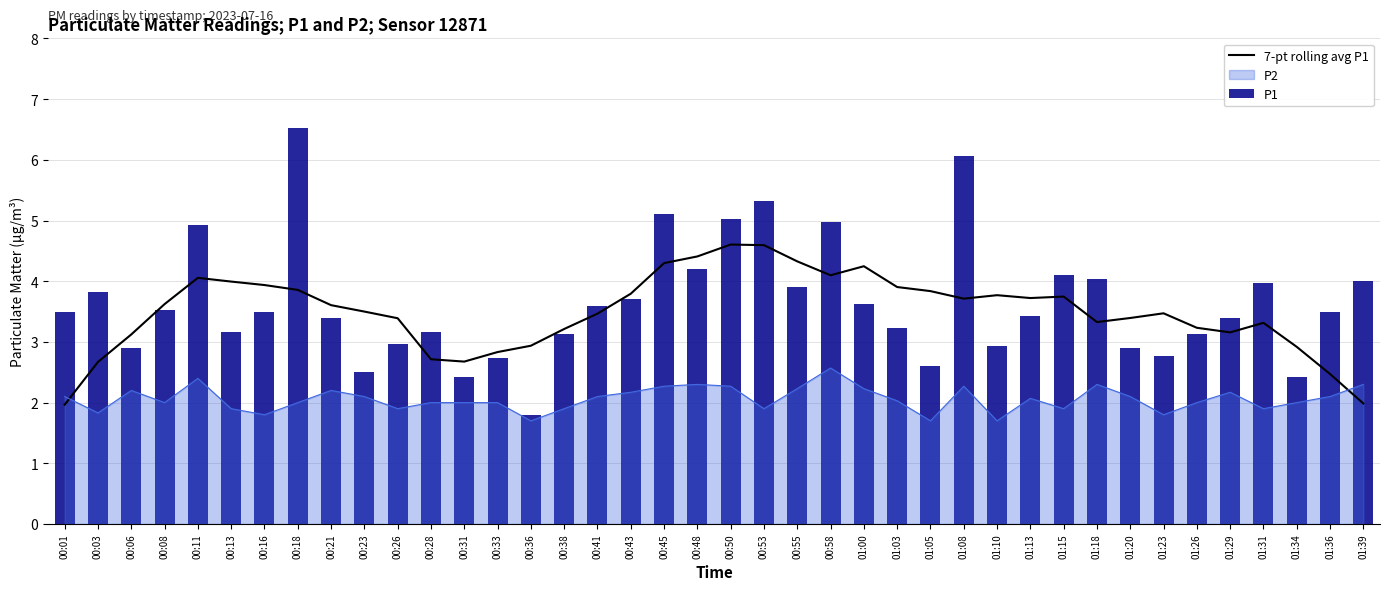

Which category has the highest value across all series?

00:18